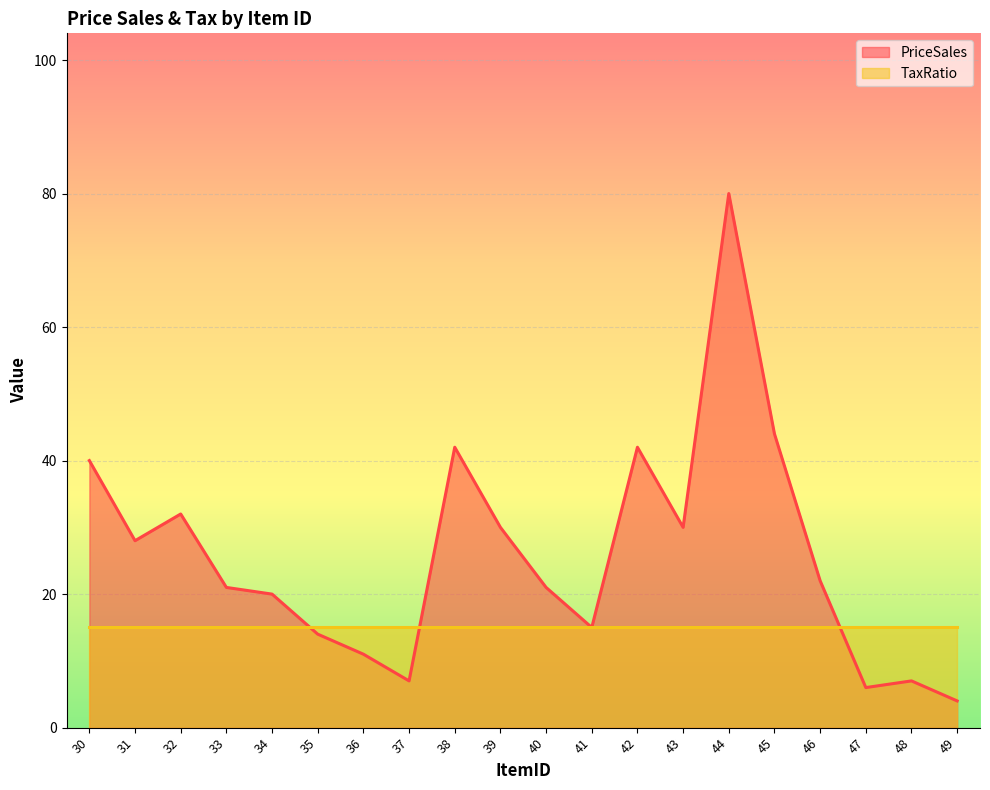

What is the minimum value shown in the chart?

4